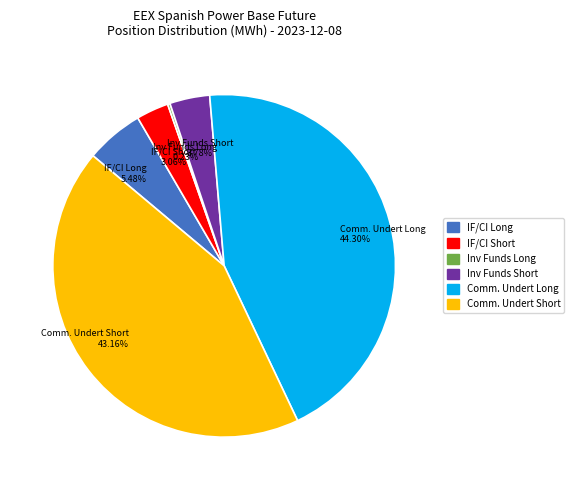

Combined, do Comm. Undert Long and Inv Funds Short account for over 50%?

No